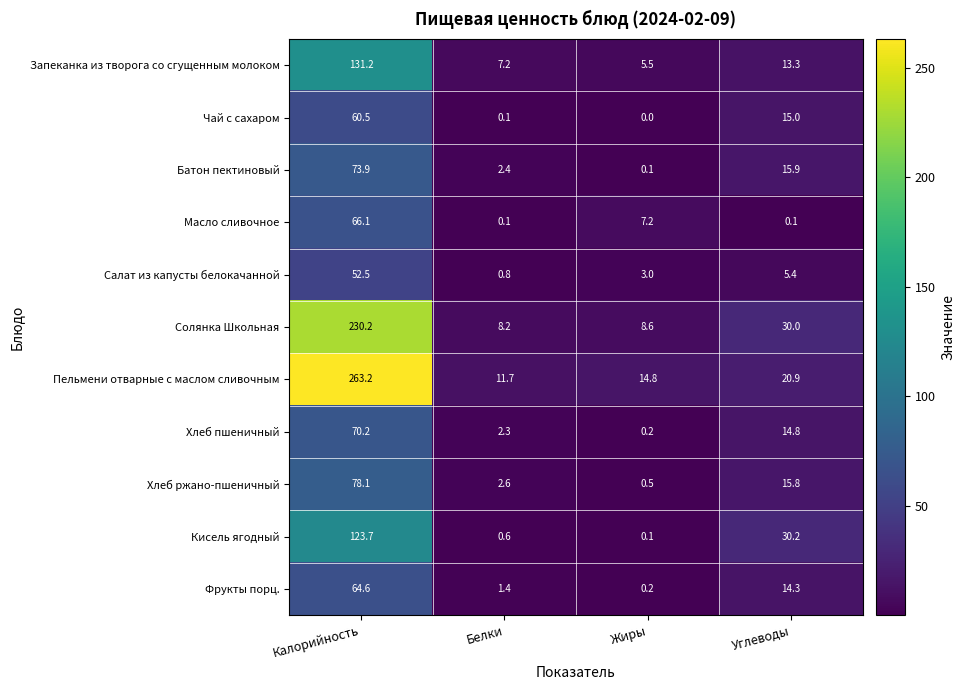

Which series has the largest total across all categories?

Пельмени отварные с маслом сливочным